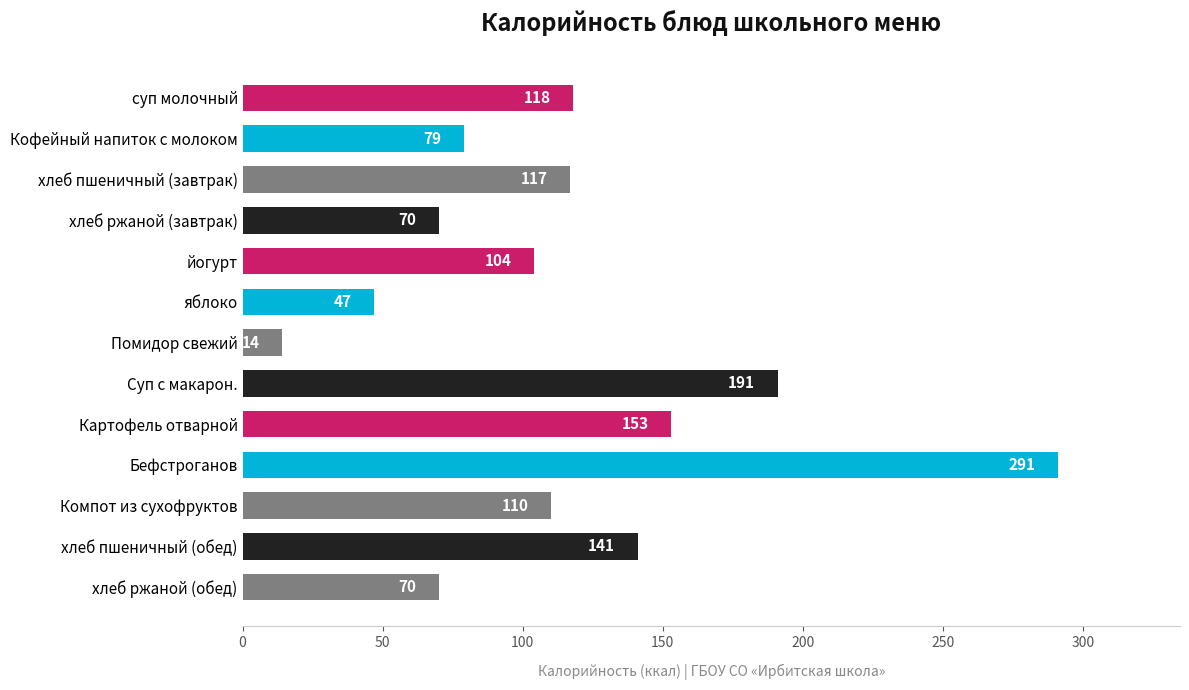

Reading top to bottom, extract all data points from this chart.

суп молочный=118	Кофейный напиток с молоком=79	хлеб пшеничный (завтрак)=117	хлеб ржаной (завтрак)=70	йогурт=104	яблоко=47	Помидор свежий=14	Суп с макарон.=191	Картофель отварной=153	Бефстроганов=291	Компот из сухофруктов=110	хлеб пшеничный (обед)=141	хлеб ржаной (обед)=70